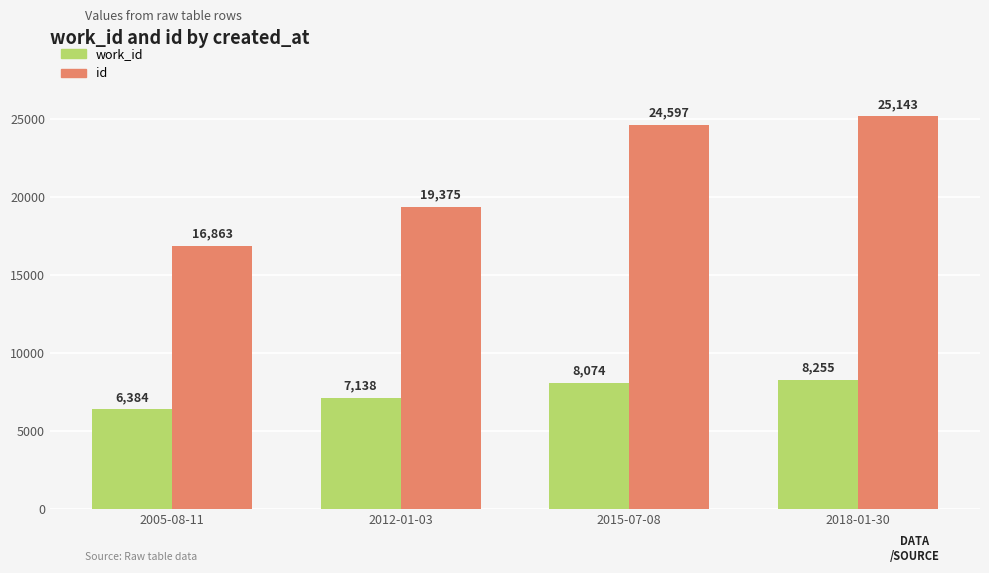

Where is id nearest to the value 21003?

2012-01-03